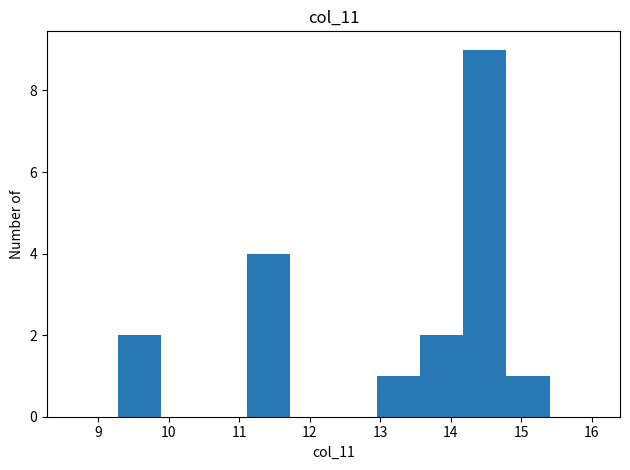

How tall is the bar that spans 14.8 to 15.4 on the x-axis? Neither the bar edges nor the heights are printed on the chart, so give them approximately, as read against the axes.

1